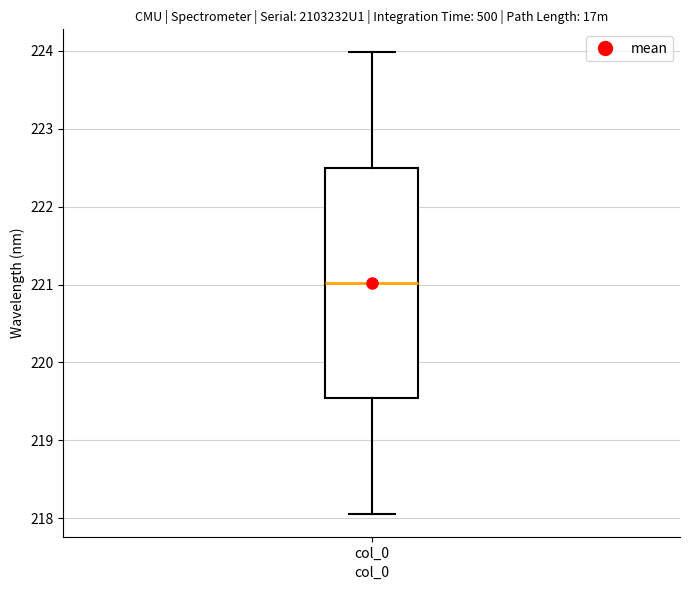

Read this box plot against the y-axis: the position of the median line, the range covered by the box, and the ends of both whiskers. The values are not printed on the chart, so give them approximately, as read against the axis.

median 221.0, box 219.5 to 222.5, whiskers 218.1 to 224.0